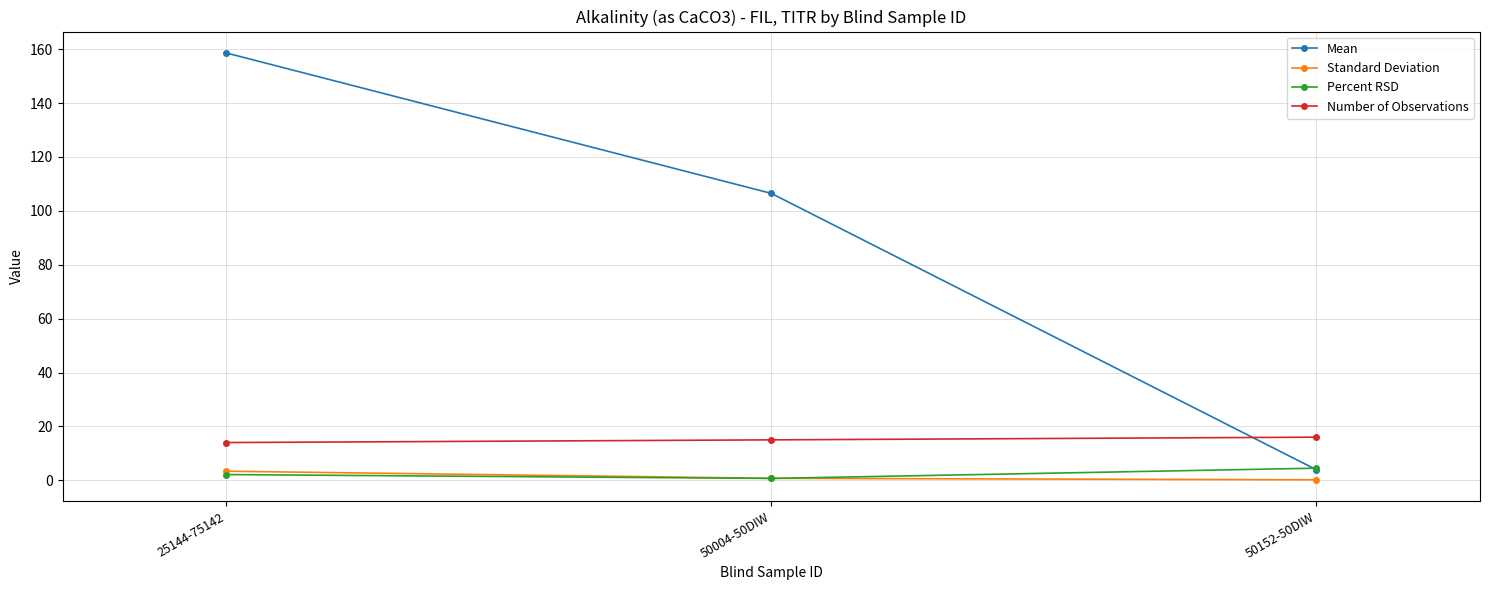

Is it true that Number of Observations equals 15.0 at 50004-50DIW?

True